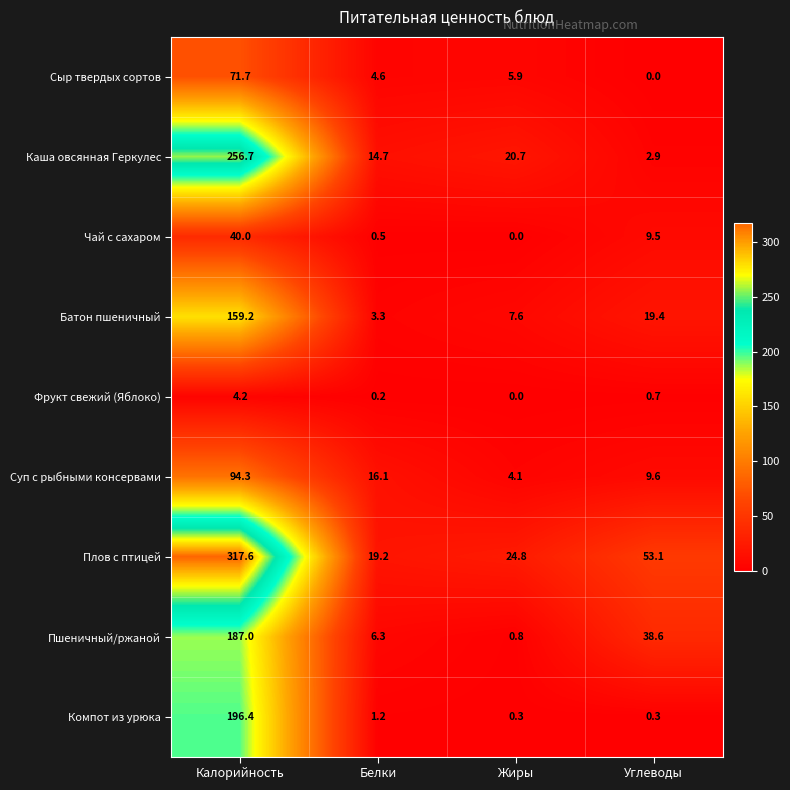

Which series has the widest spread of values?

Плов с птицей